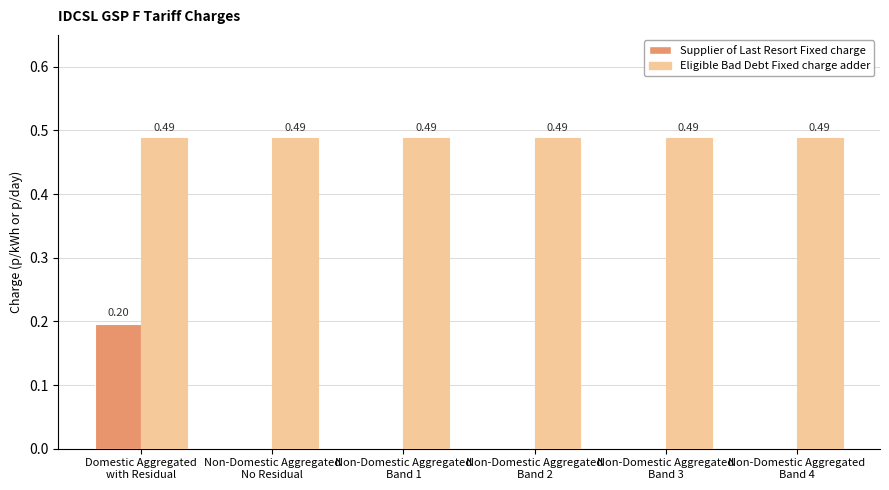

Does the chart contain stacked bars?

No